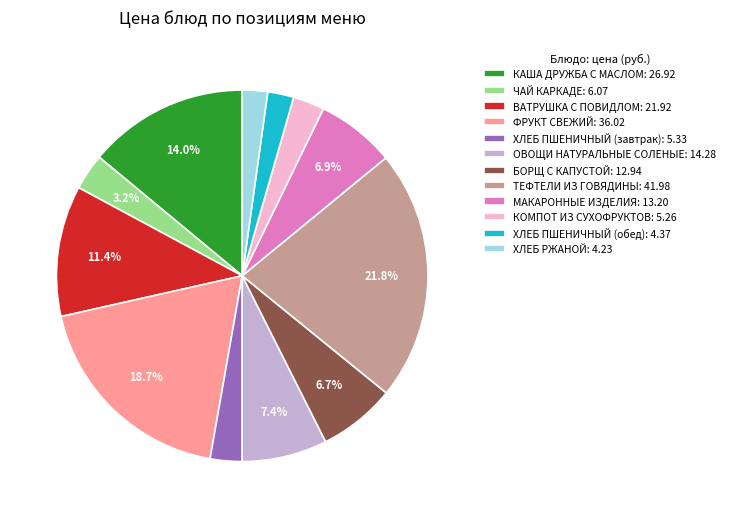

To the nearest percent, what portion does КОМПОТ ИЗ СУХОФРУКТОВ represent?

3%